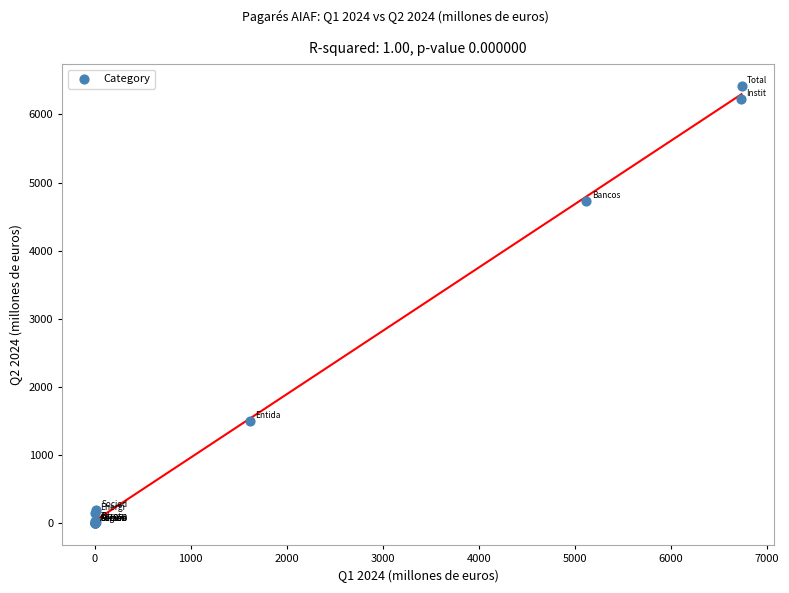

What Y value in the scatter plot is closest to 3209?

4729.1